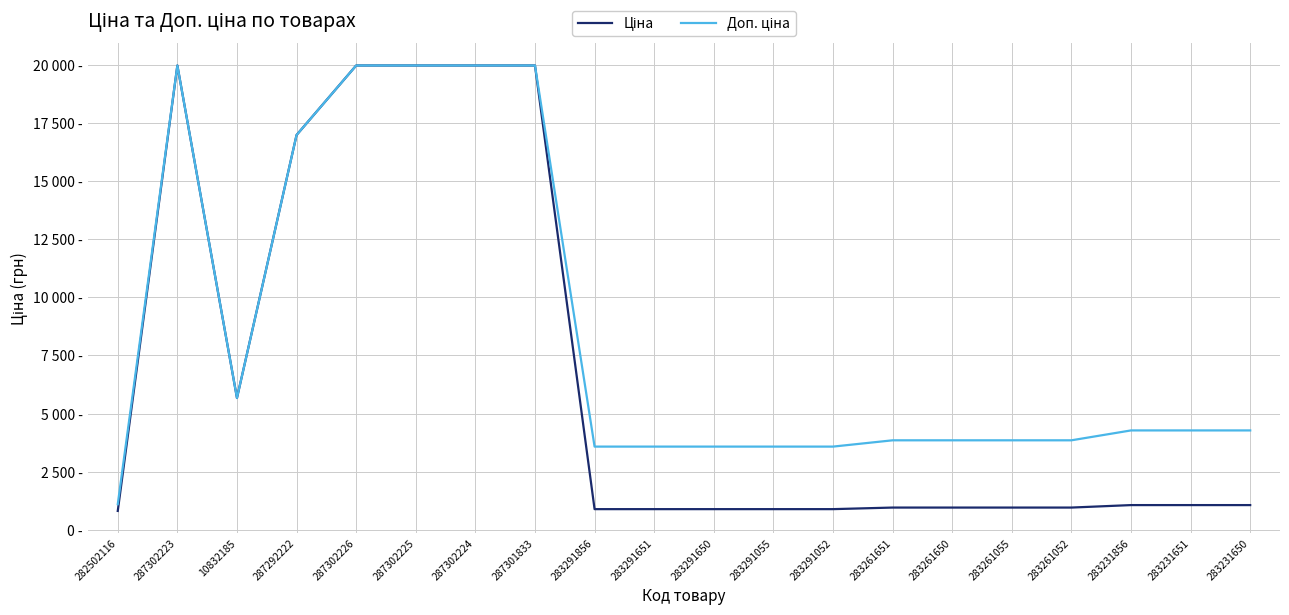

Reading left to right, transcribe all the data shown in this chart.

Ціна: 818.5	19964.2	5673.8	16976.3	19964.2	19964.2	19964.2	19964.2	895.9	895.9	895.9	895.9	895.9	963.5	963.5	963.5	963.5	1069.8	1069.8	1069.8
Доп. ціна: 1109.2	19964.2	5673.8	16976.3	19964.2	19964.2	19964.2	19964.2	3583.6	3583.6	3583.6	3583.6	3583.6	3854.0	3854.0	3854.0	3854.0	4279.1	4279.1	4279.1